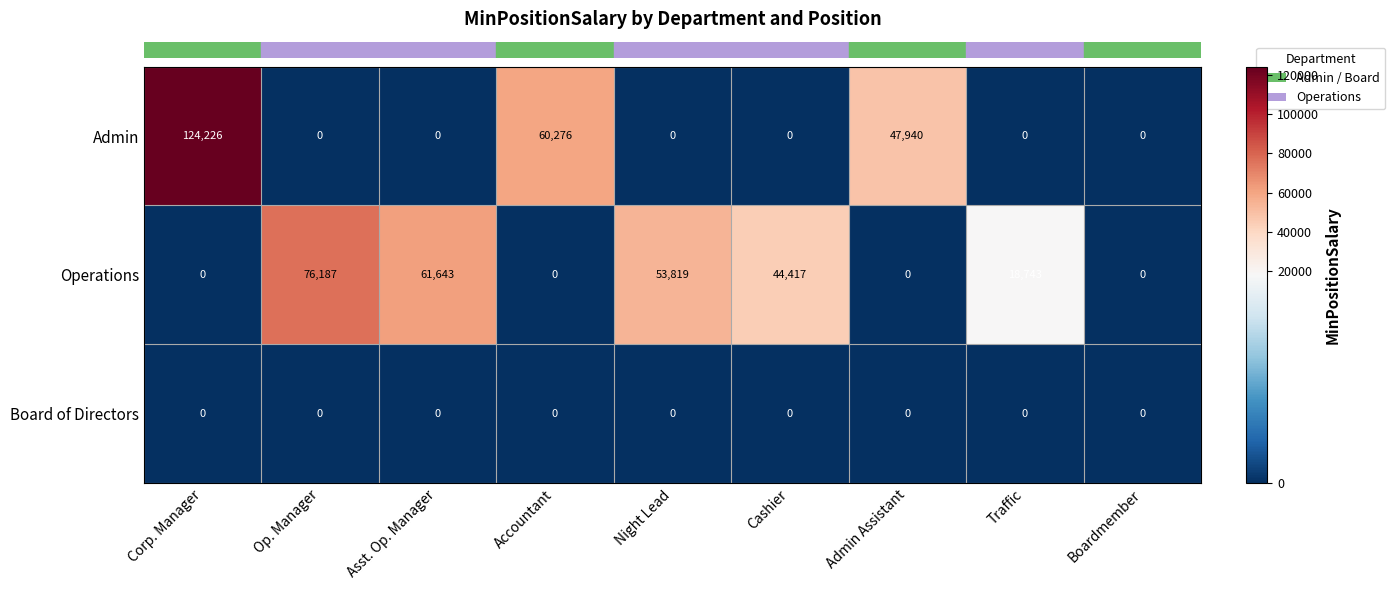

Reading left to right, list all the values displayed in this chart.

Admin: 124226	0	0	60276	0	0	47940	0	0
Operations: 0	76187	61643	0	53819	44417	0	18743	0
Board of Directors: 0	0	0	0	0	0	0	0	0